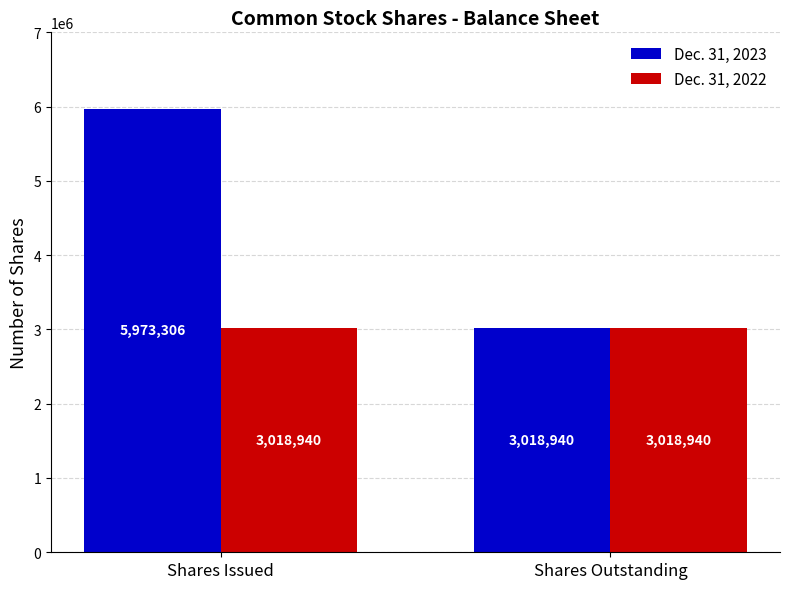

Which category has the lowest value in the Dec. 31, 2023 series?

Shares Outstanding